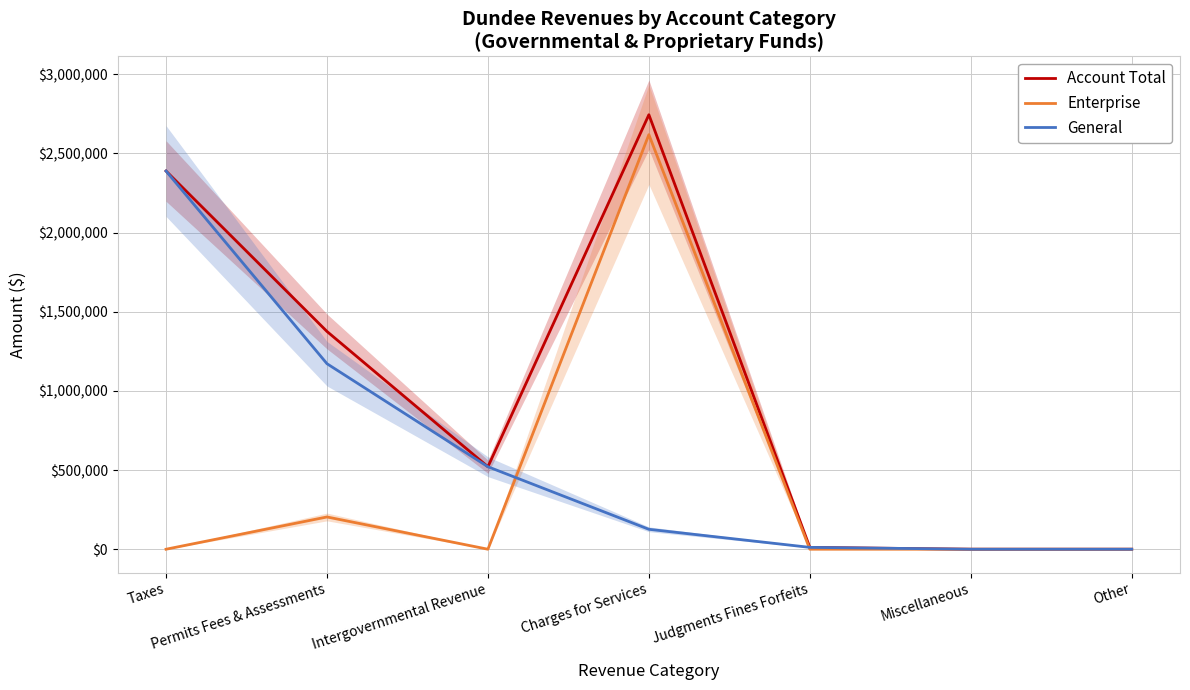

How many lines are shown in the chart?

3